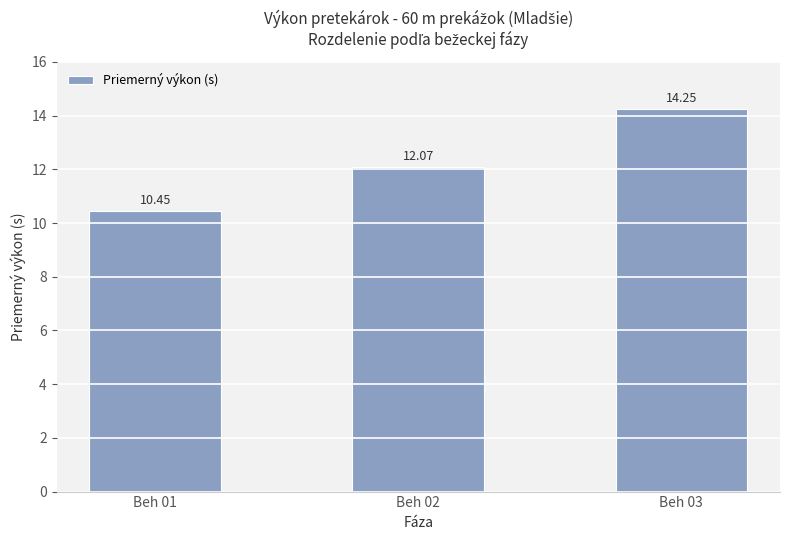

Which has a higher value, Beh 01 or Beh 02?

Beh 02